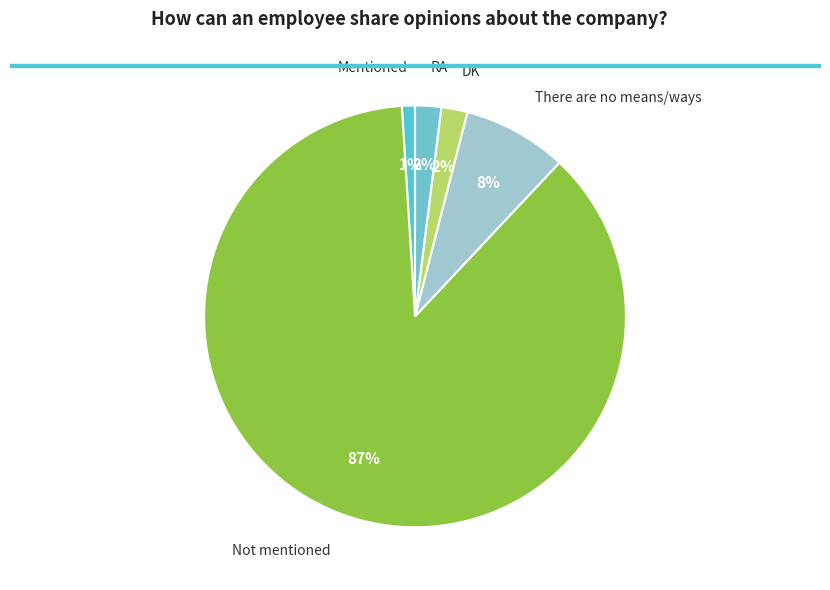

The Not mentioned slice represents 87% of the pie. True or false?

True